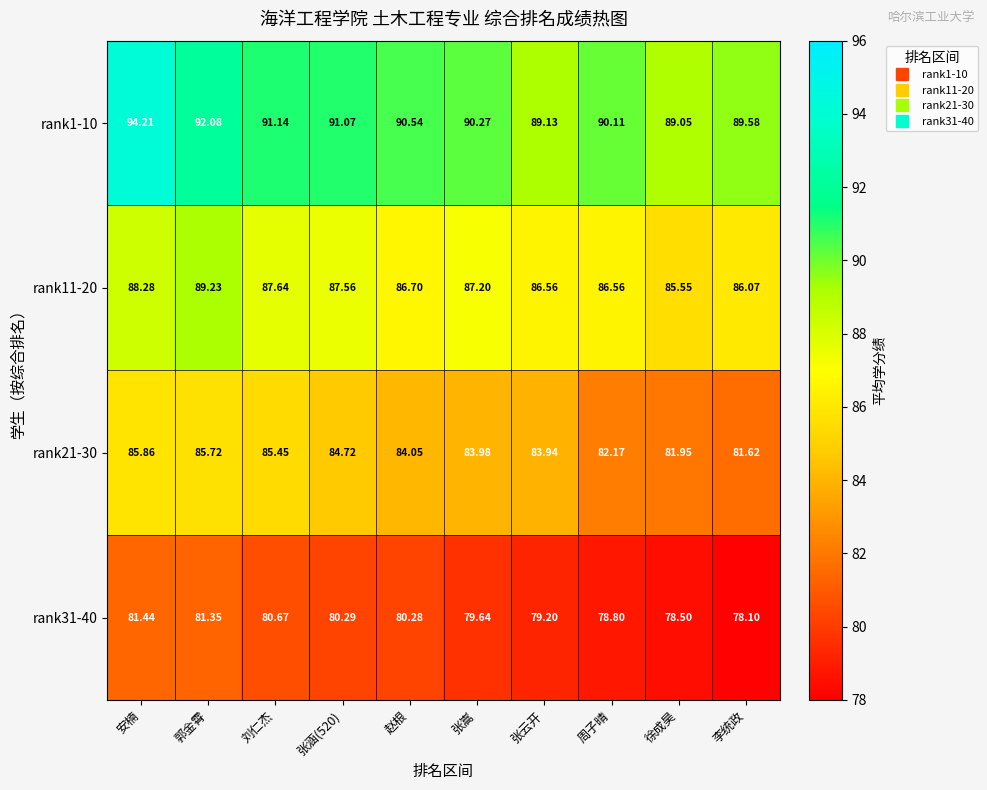

How many categories are shown in the chart?

10